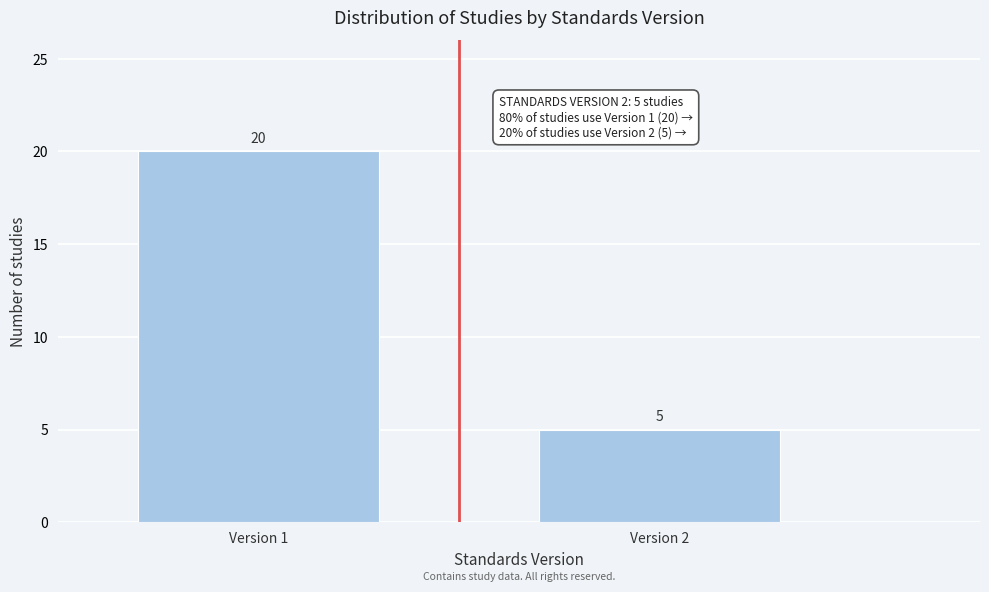

Reading left to right, extract all data points from this chart.

Version 1=20	Version 2=5